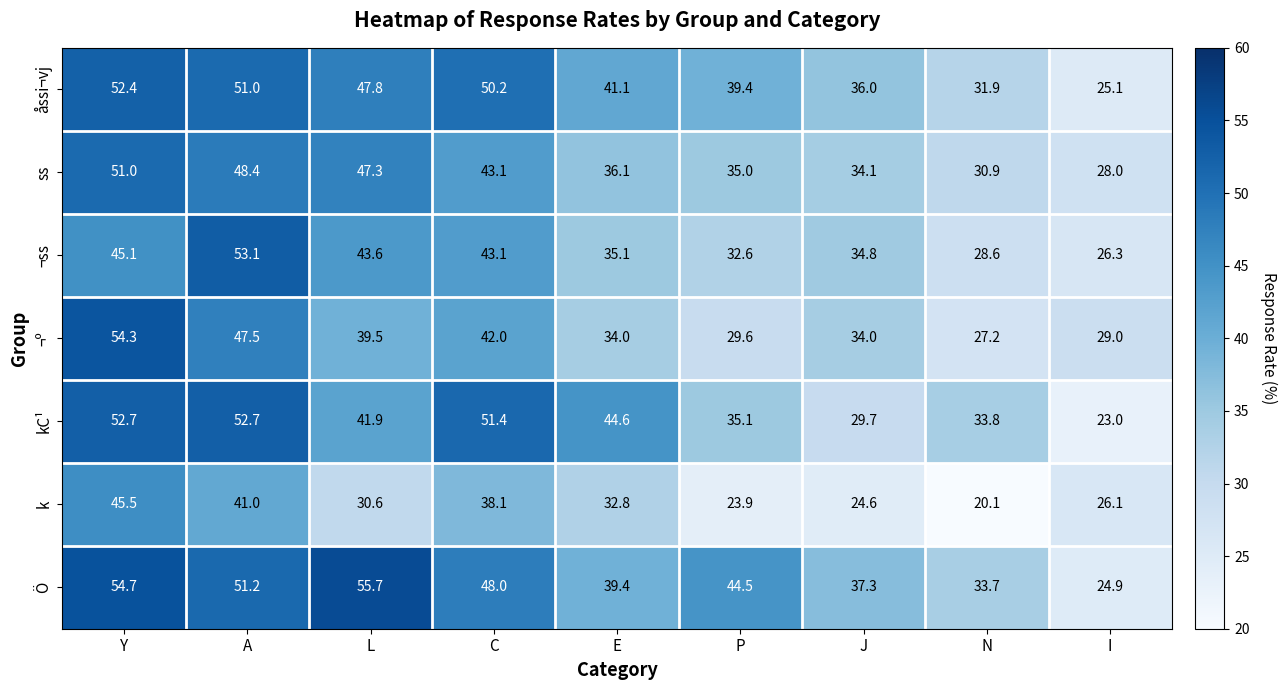

What is the lowest value of the kC¹ series?

23.0